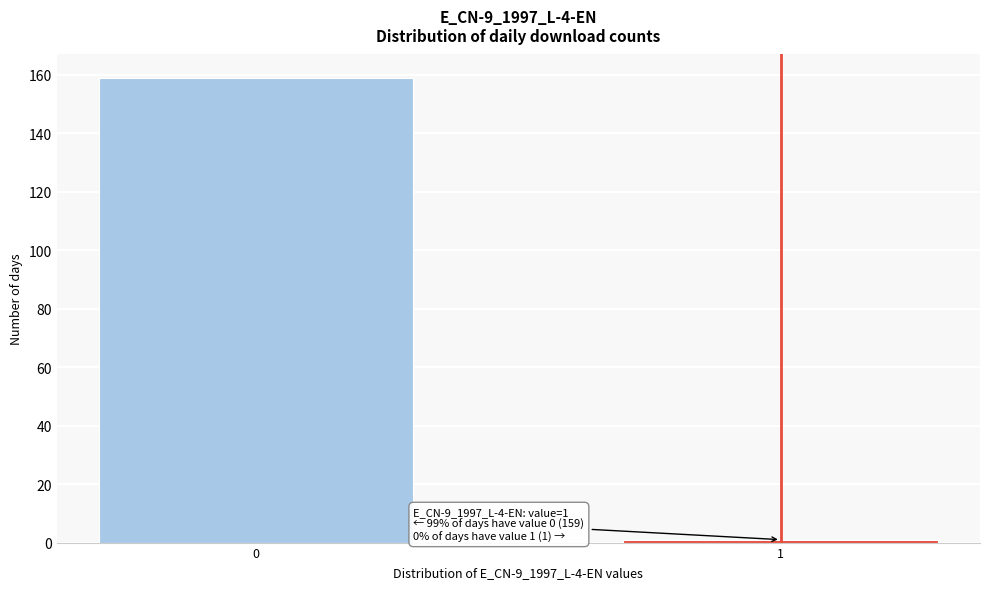

Reading right to left, what are all the values shown in this chart?

1	159